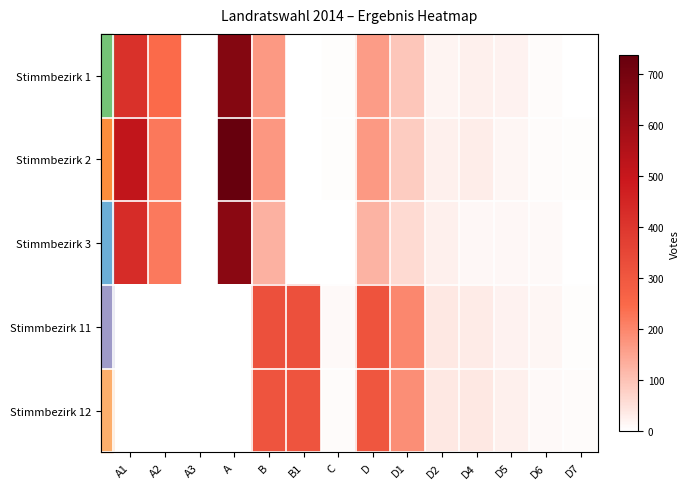

What is the total value across all series at B?

1100